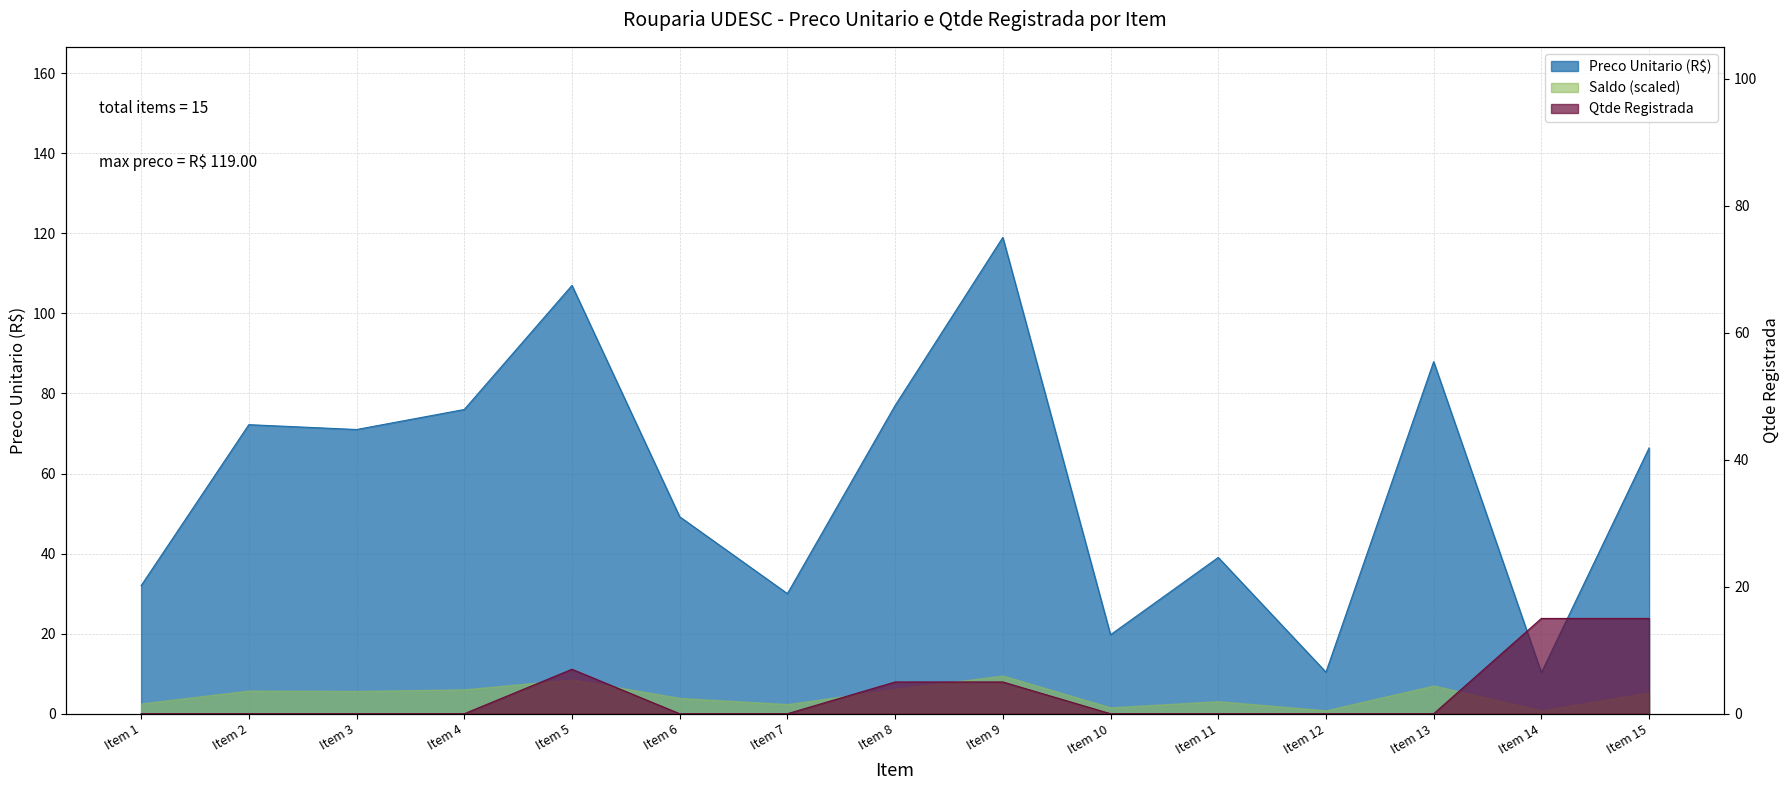

What is the greatest value displayed?

119.0